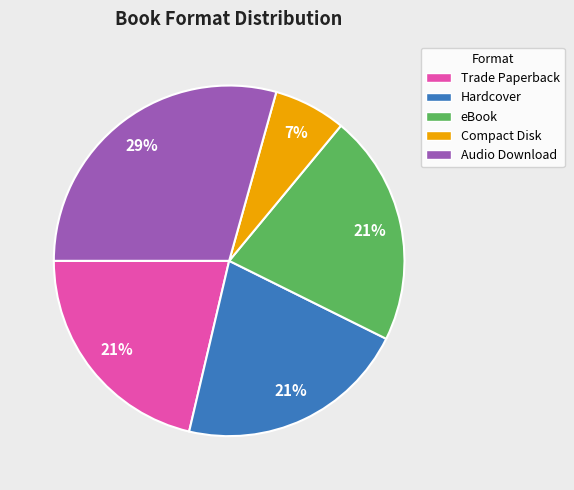

Is there any slice that represents more than half of the pie?

No